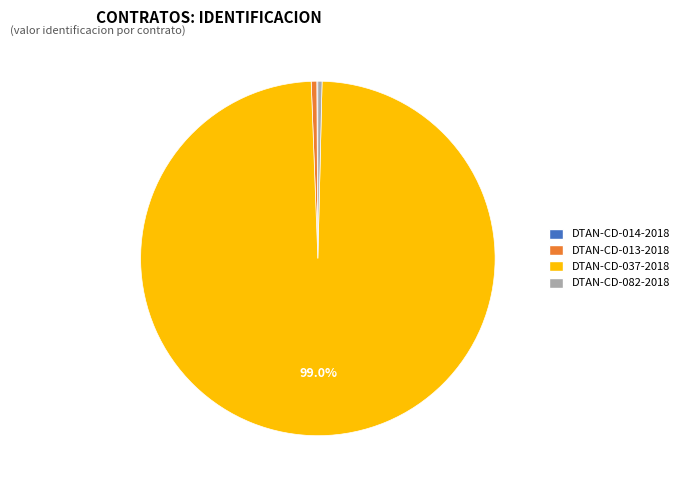

What is the ratio of the value at DTAN-CD-037-2018 to the value at DTAN-CD-013-2018?

195.3